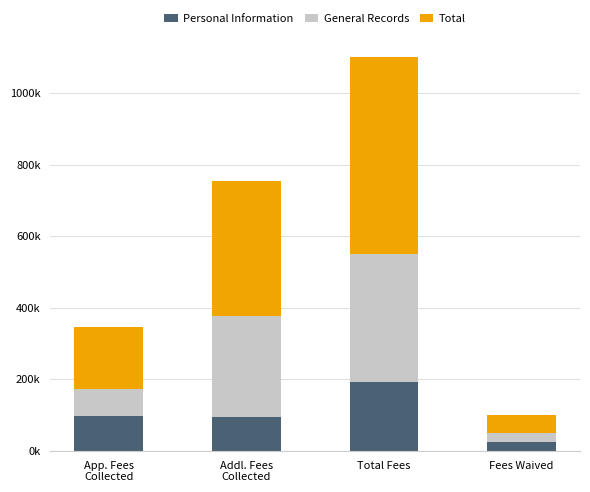

Does the chart contain stacked bars?

Yes